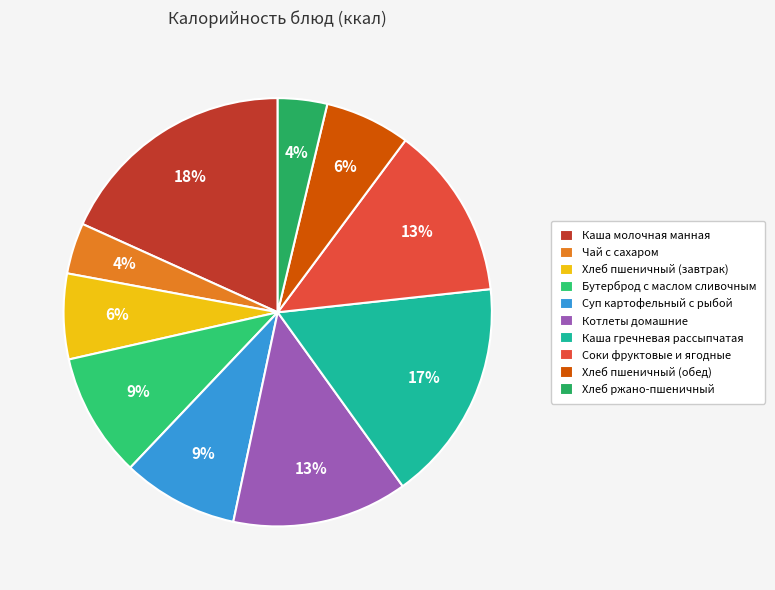

What percentage is the Хлеб ржано-пшеничный slice, to the nearest percent?

4%